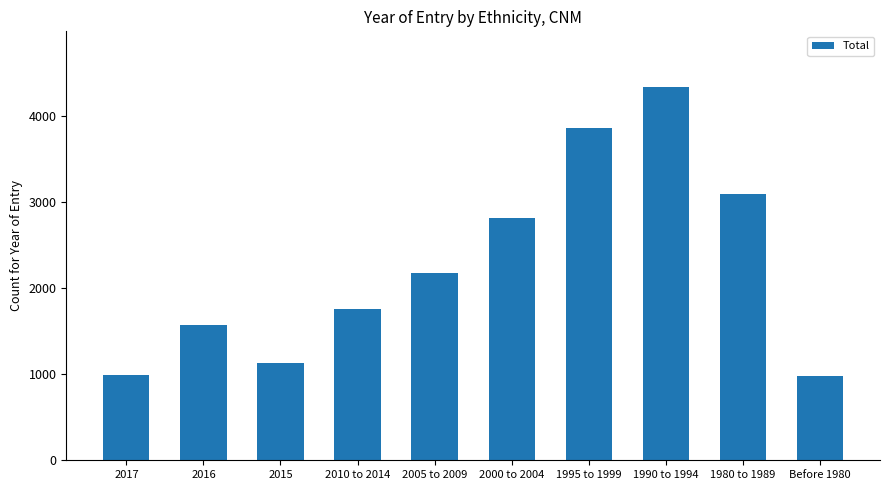

Where is the data nearest to the value 2653?

2000 to 2004